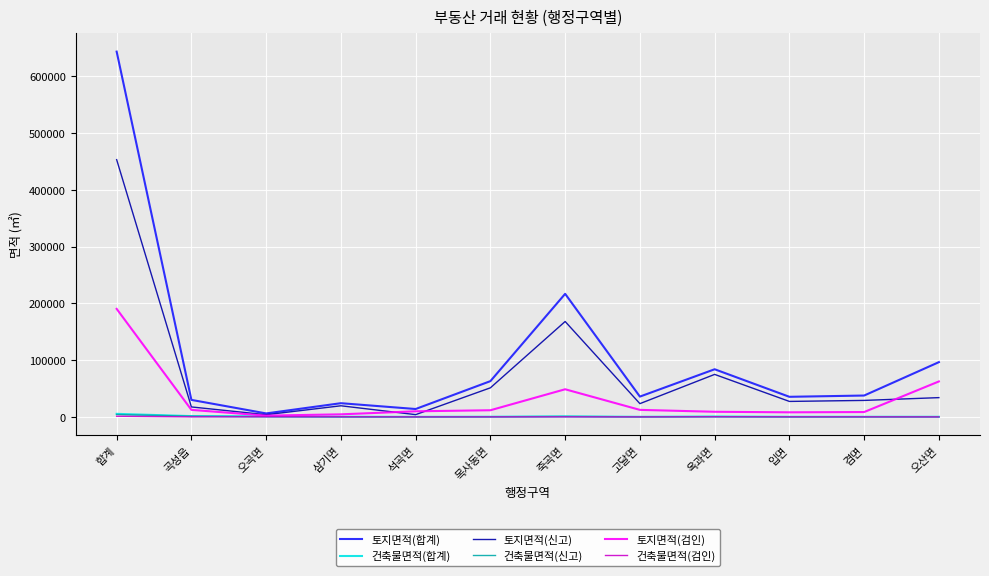

How many distinct data groups are displayed?

6